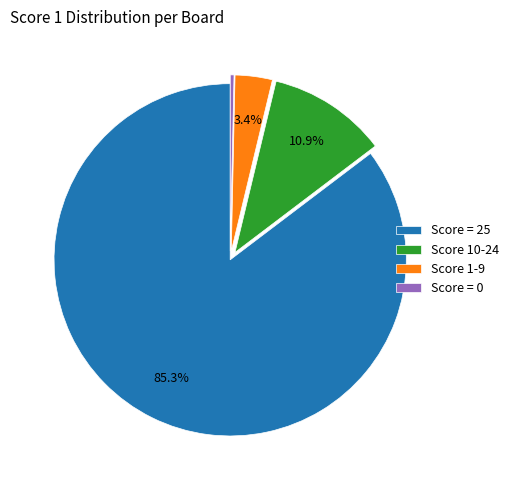

To the nearest percent, what is the average slice percentage?

25%